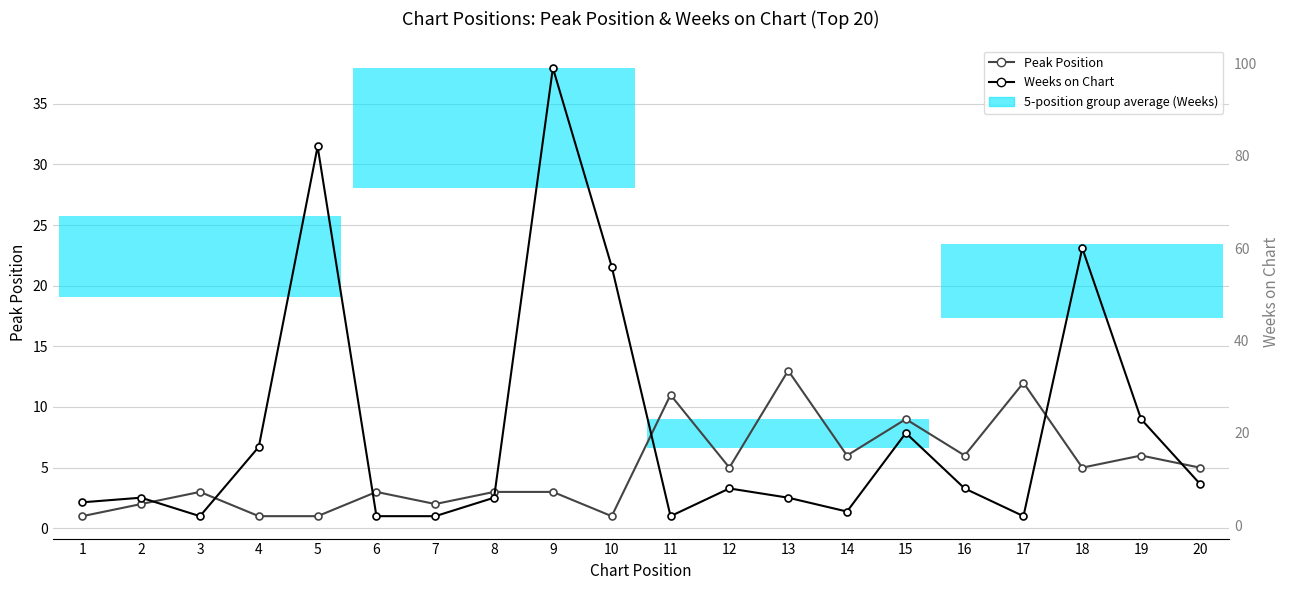

Which category has the highest value in the Weeks on Chart series?

9